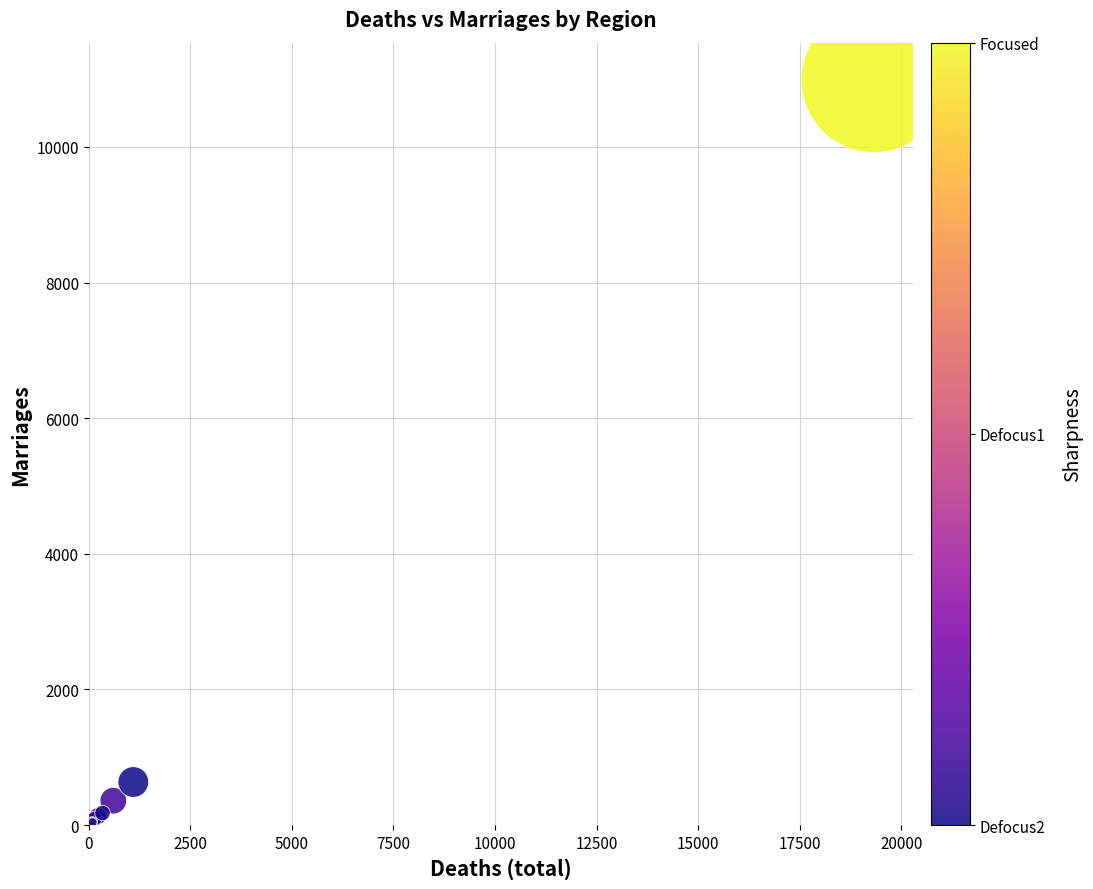

What Y value in the scatter plot is closest to 5499?

635